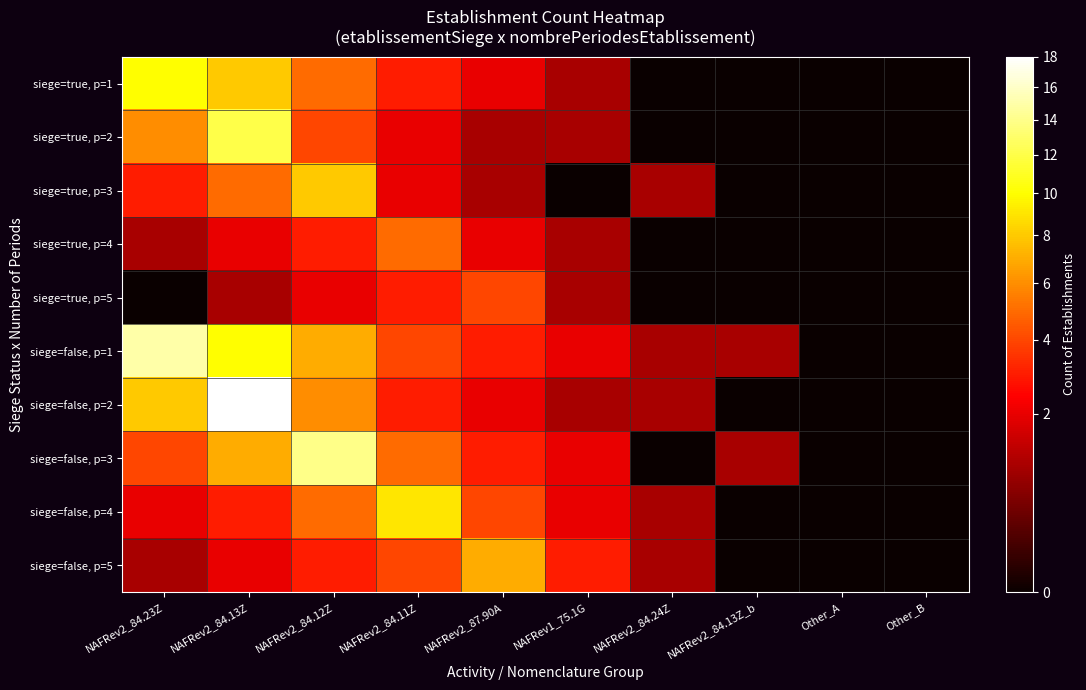

Which label corresponds to the smallest value in the chart?

NAFRev2_84.24Z